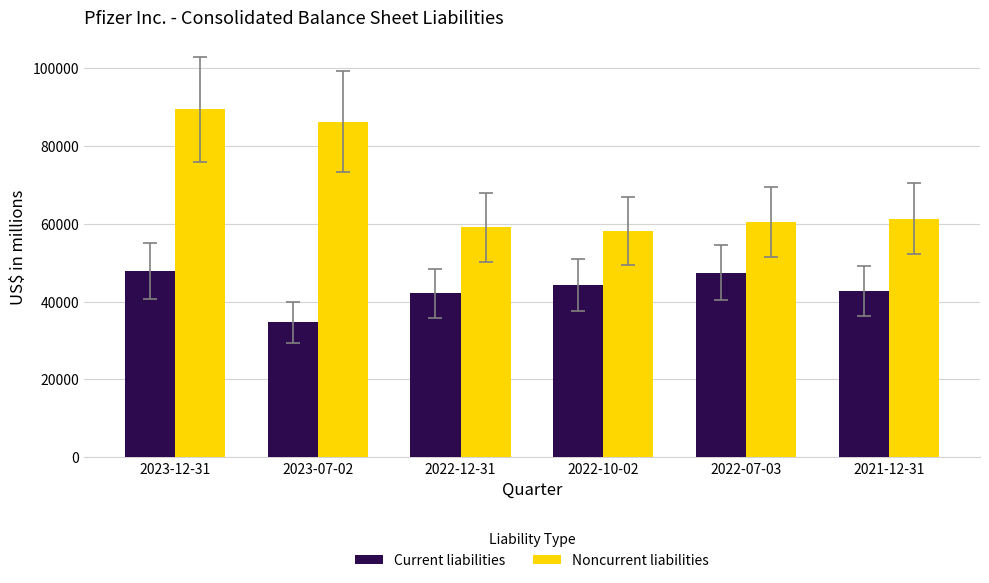

Is the value of Noncurrent liabilities at 2023-07-02 greater than the value of Current liabilities at 2022-07-03?

Yes